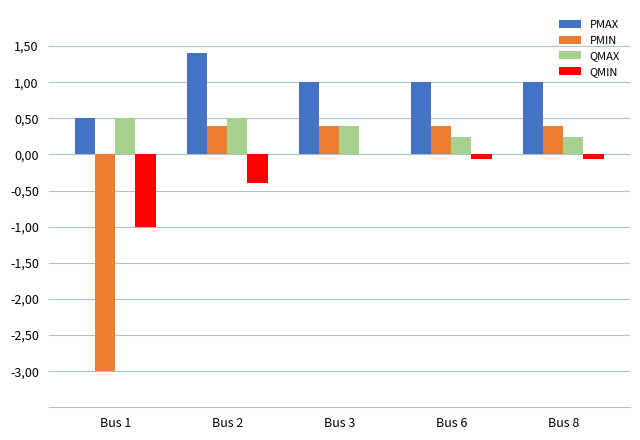

Are the bars grouped side by side (vs. stacked)?

Yes